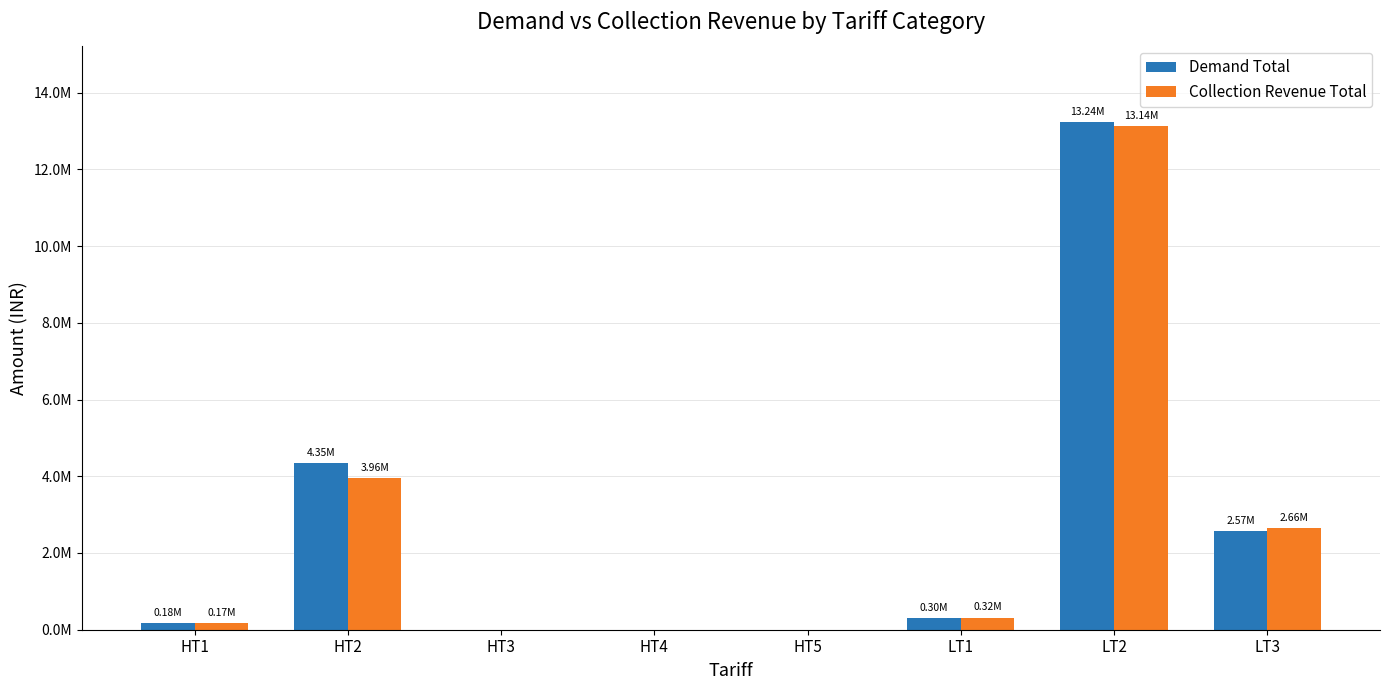

What are all the series names shown in the legend?

Demand Total, Collection Revenue Total